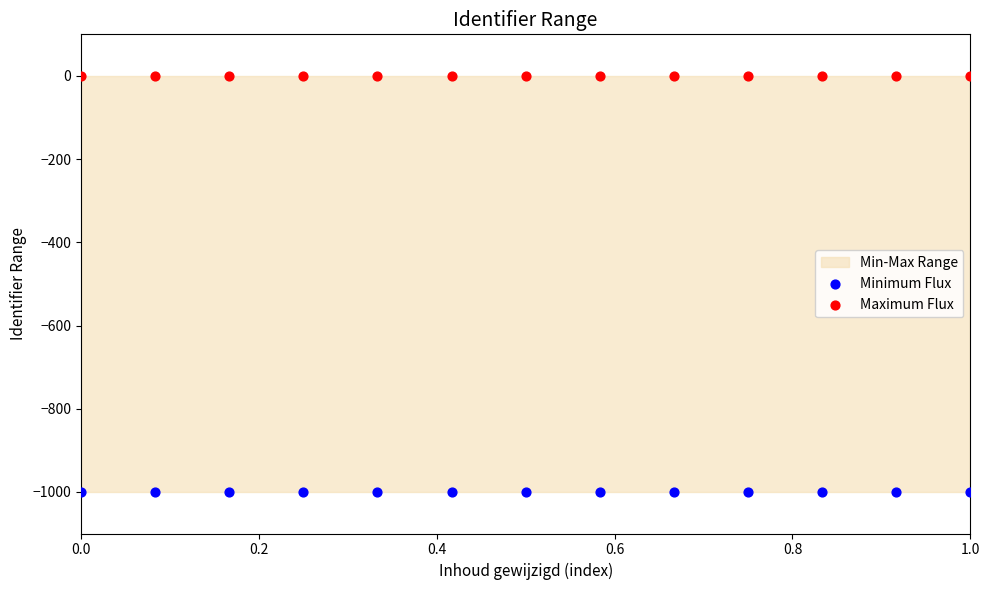

How many data points are displayed?

26